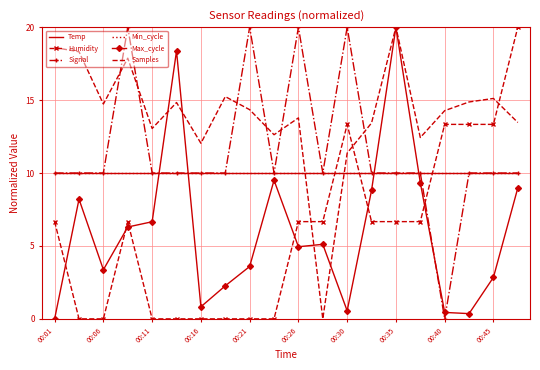

Where is Samples nearest to the value 10?

00:30